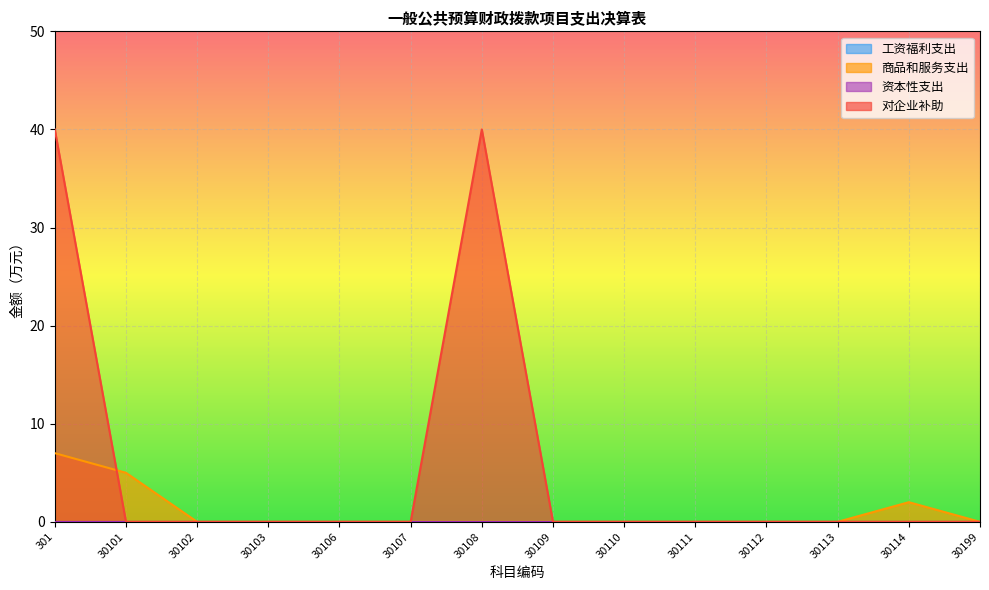

Rank the series by their average value, from highest to lowest.

对企业补助, 商品和服务支出